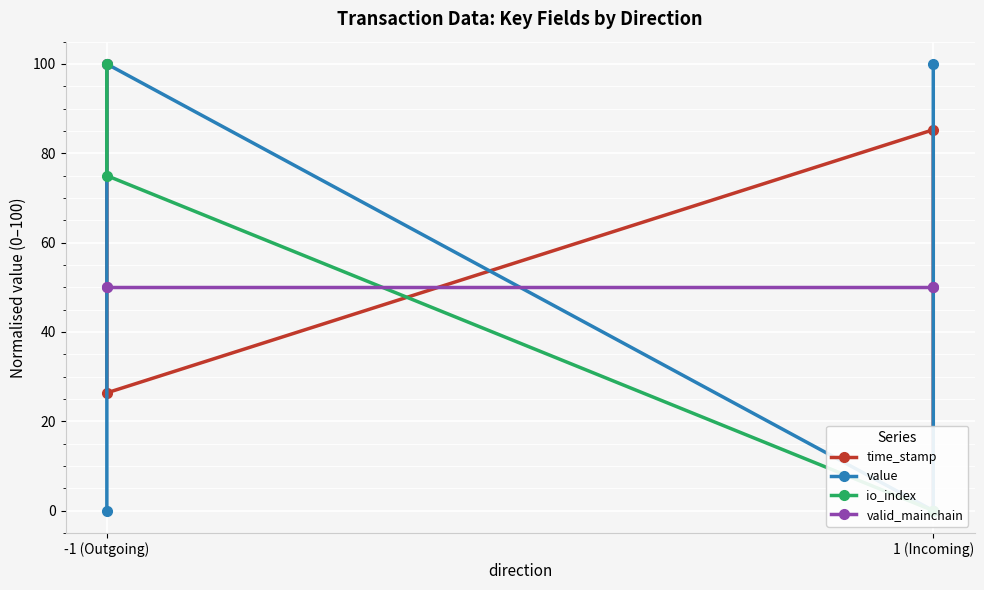

The value series shows 31.0 at 1 (Incoming). True or false?

False